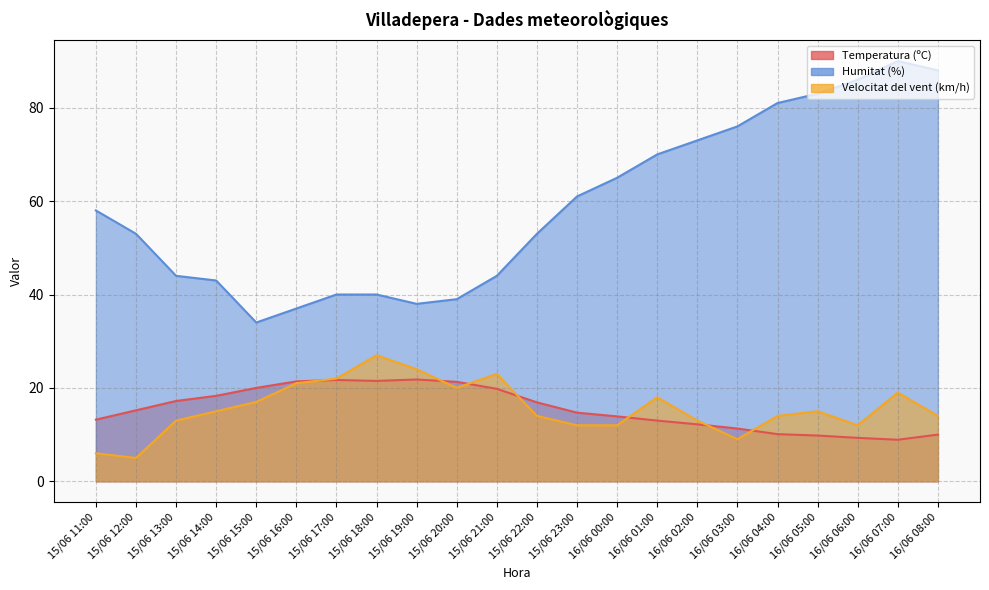

Reading left to right, what are all the values shown in this chart?

Temperatura (ºC): 15/06 11:00=13.2	15/06 12:00=15.2	15/06 13:00=17.2	15/06 14:00=18.3	15/06 15:00=20.0	15/06 16:00=21.4	15/06 17:00=21.7	15/06 18:00=21.5	15/06 19:00=21.8	15/06 20:00=21.3	15/06 21:00=19.8	15/06 22:00=16.9	15/06 23:00=14.7	16/06 00:00=13.9	16/06 01:00=13.0	16/06 02:00=12.2	16/06 03:00=11.3	16/06 04:00=10.1	16/06 05:00=9.8	16/06 06:00=9.3	16/06 07:00=8.9	16/06 08:00=10.0
Humitat (%): 15/06 11:00=58.0	15/06 12:00=53.0	15/06 13:00=44.0	15/06 14:00=43.0	15/06 15:00=34.0	15/06 16:00=37.0	15/06 17:00=40.0	15/06 18:00=40.0	15/06 19:00=38.0	15/06 20:00=39.0	15/06 21:00=44.0	15/06 22:00=53.0	15/06 23:00=61.0	16/06 00:00=65.0	16/06 01:00=70.0	16/06 02:00=73.0	16/06 03:00=76.0	16/06 04:00=81.0	16/06 05:00=83.0	16/06 06:00=86.0	16/06 07:00=90.0	16/06 08:00=88.0
Velocitat del vent (km/h): 15/06 11:00=6.0	15/06 12:00=5.0	15/06 13:00=13.0	15/06 14:00=15.0	15/06 15:00=17.0	15/06 16:00=21.0	15/06 17:00=22.0	15/06 18:00=27.0	15/06 19:00=24.0	15/06 20:00=20.0	15/06 21:00=23.0	15/06 22:00=14.0	15/06 23:00=12.0	16/06 00:00=12.0	16/06 01:00=18.0	16/06 02:00=13.0	16/06 03:00=9.0	16/06 04:00=14.0	16/06 05:00=15.0	16/06 06:00=12.0	16/06 07:00=19.0	16/06 08:00=14.0